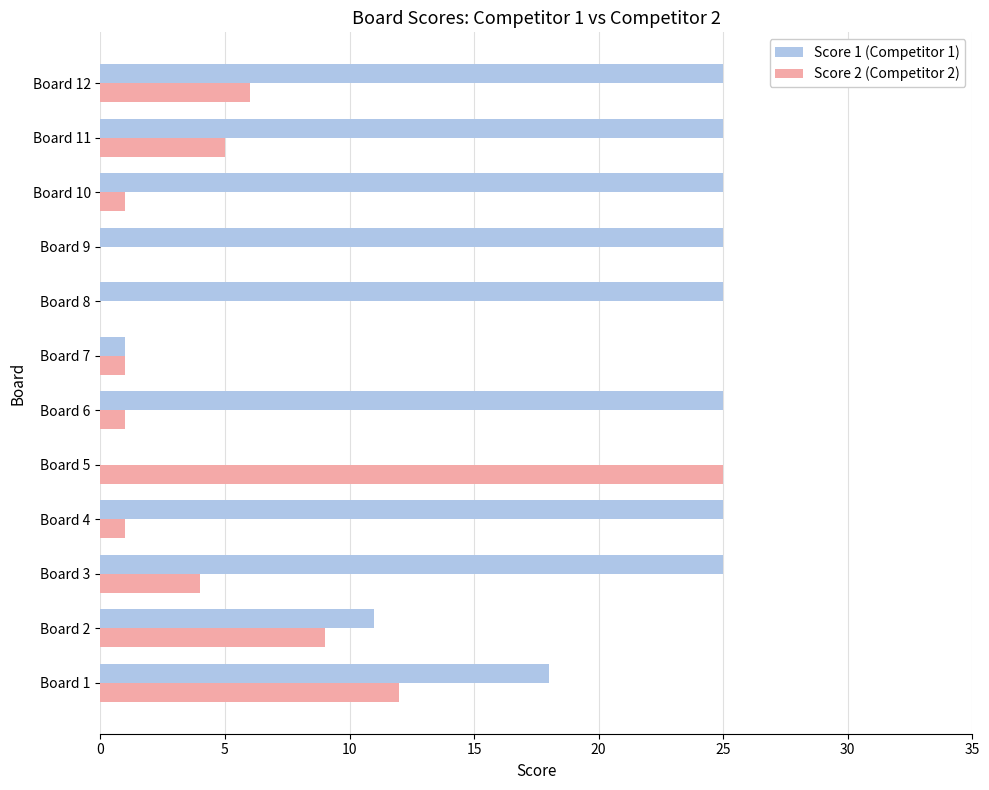

What is the total value across all series at Board 10?

26